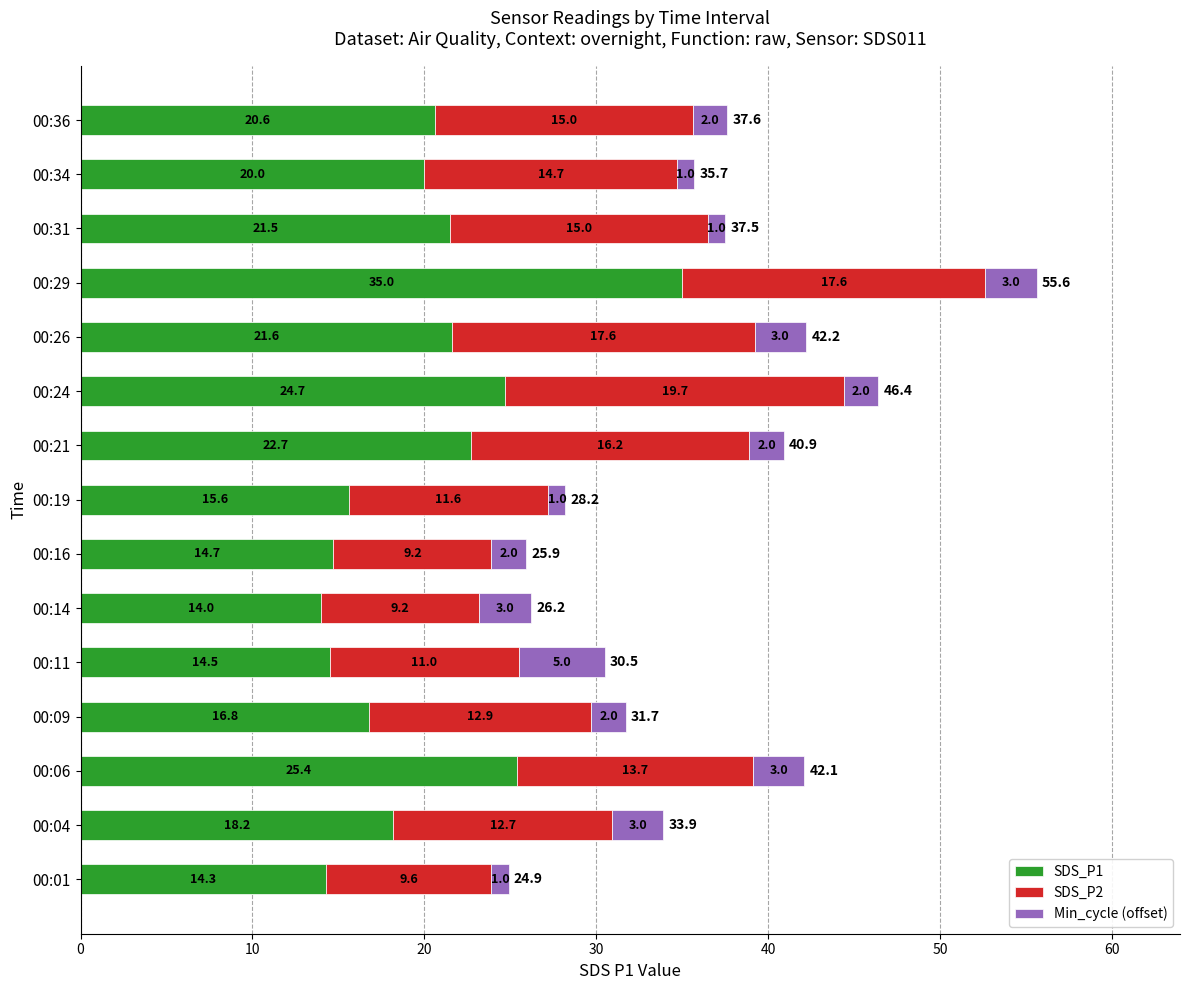

Which category has the lowest value in the SDS_P1 series?

00:14